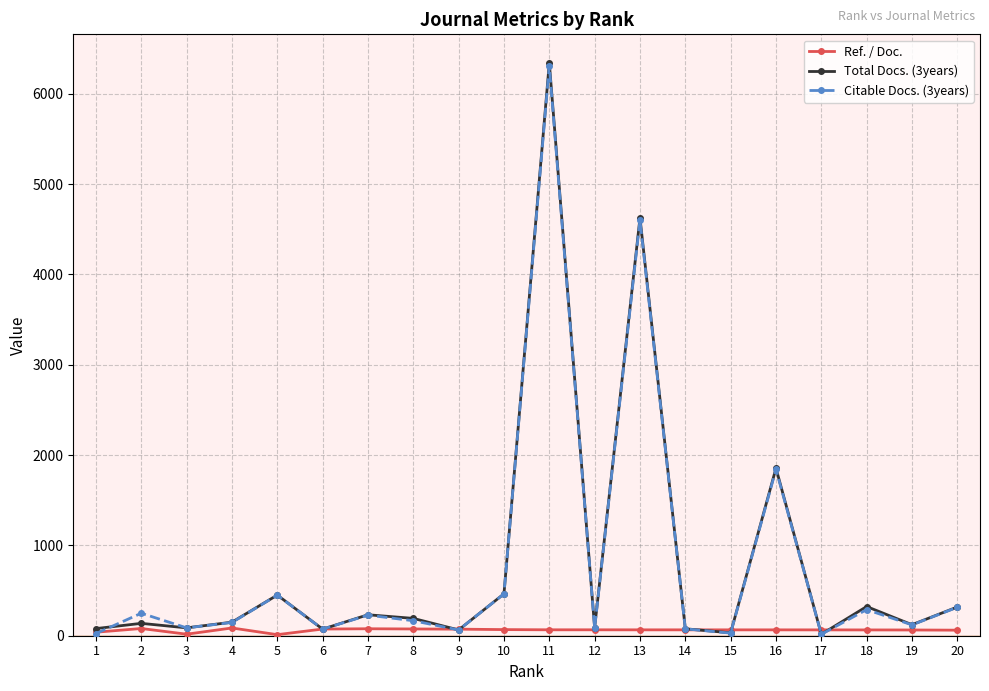

The value of Citable Docs. (3years) at 16 is 3103.4. True or false?

False